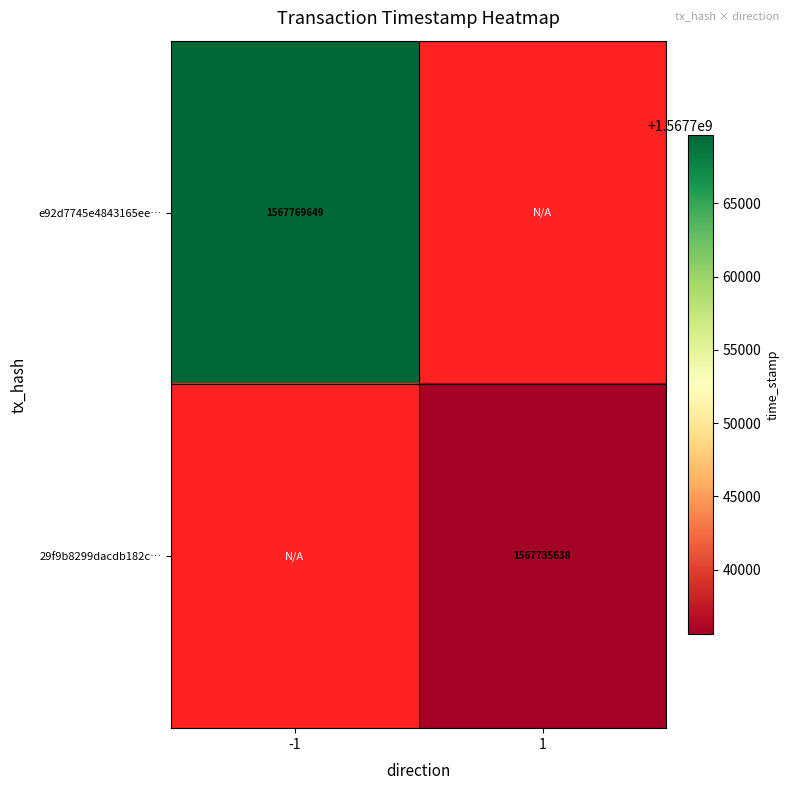

The 29f9b8299dacdb182c… series shows 1567735638 at 1. True or false?

True